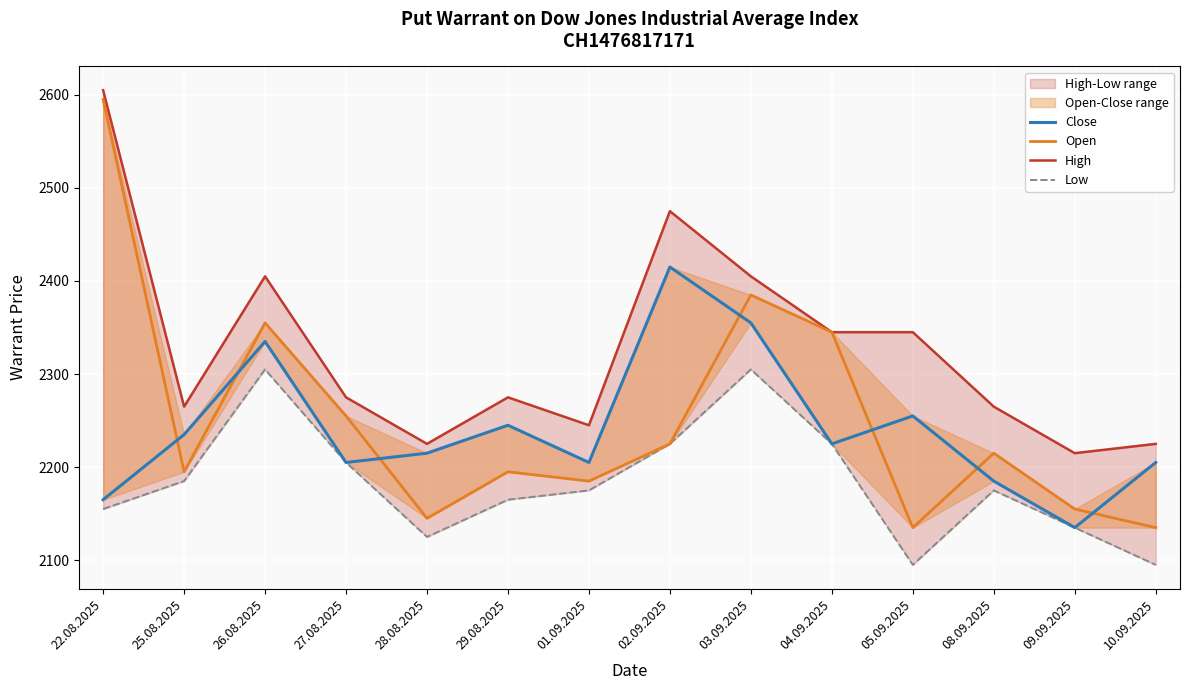

What is the sum of all Open values?

31520